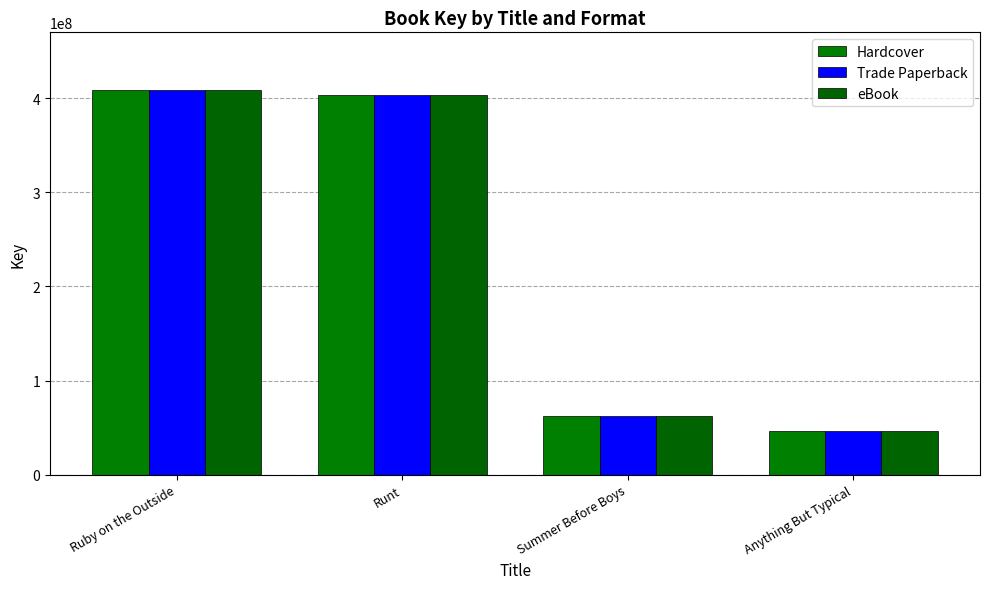

Reading left to right, extract all data points from this chart.

Hardcover: 408888610	403270354	61880163	46593613
Trade Paperback: 408888610	403270354	61880163	46593613
eBook: 408888610	403270354	61880163	46593613